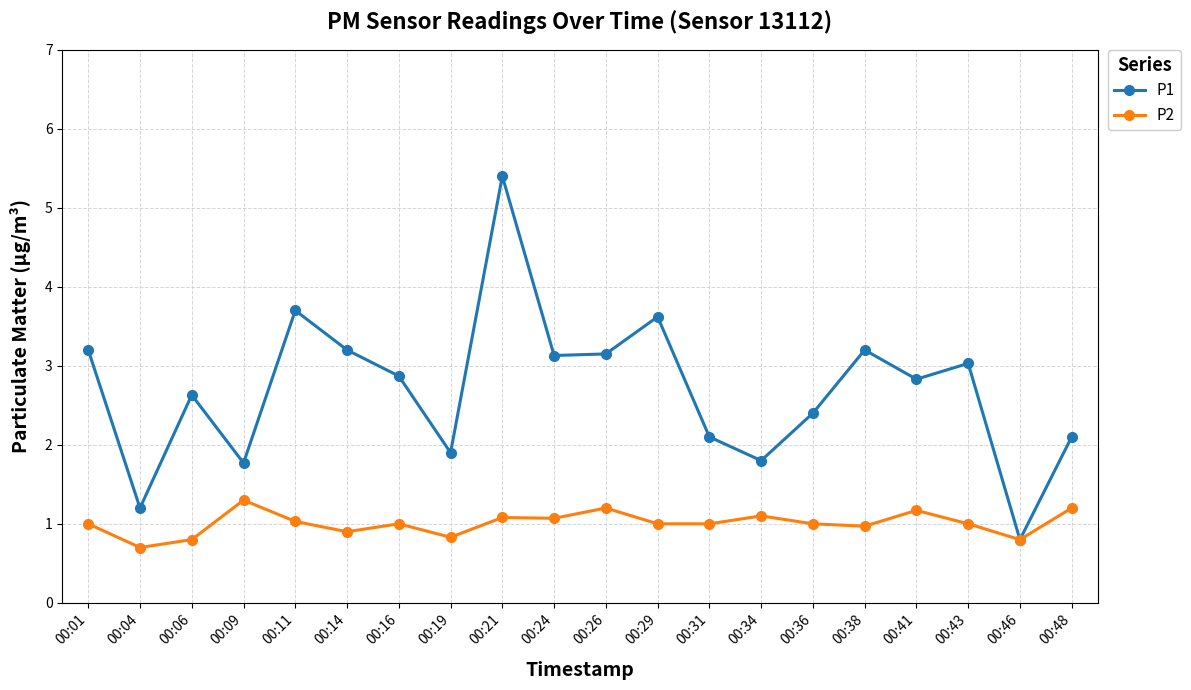

Where is the first local maximum for P1?

00:06